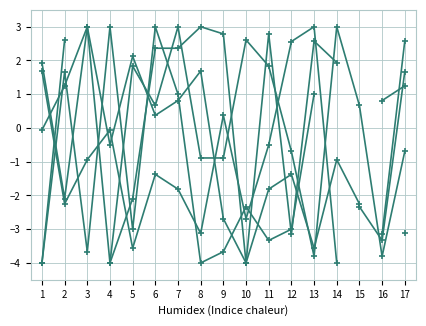

Between which two adjacent categories do col_26 and col_5 first intersect?

3 and 4